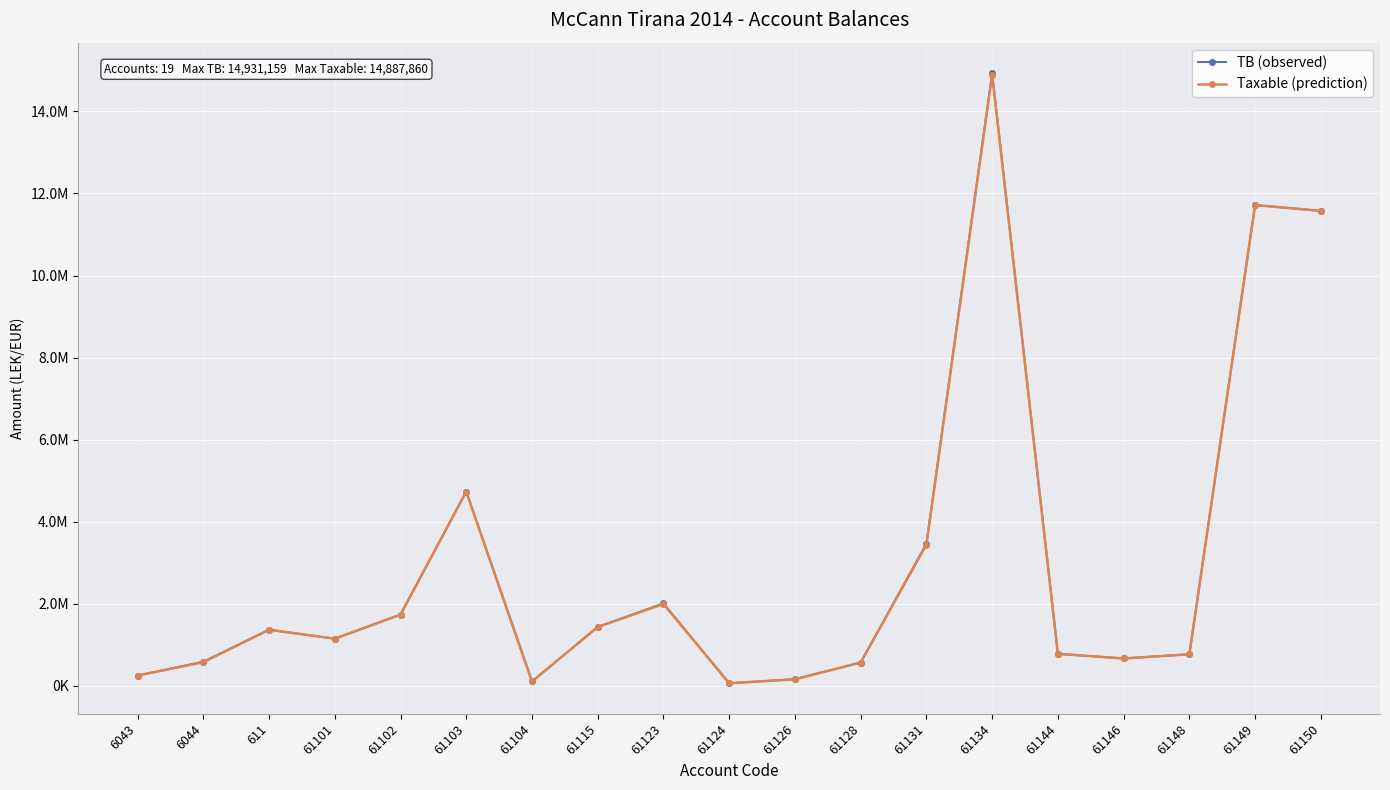

List the labels in order of Taxable (prediction) value, smallest first.

61124, 61104, 61126, 6043, 61128, 6044, 61146, 61148, 61144, 61101, 611, 61115, 61102, 61123, 61131, 61103, 61150, 61149, 61134